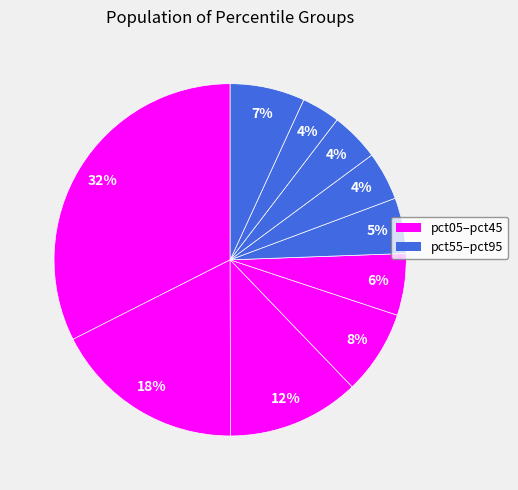

How many slices are in this pie chart?

10